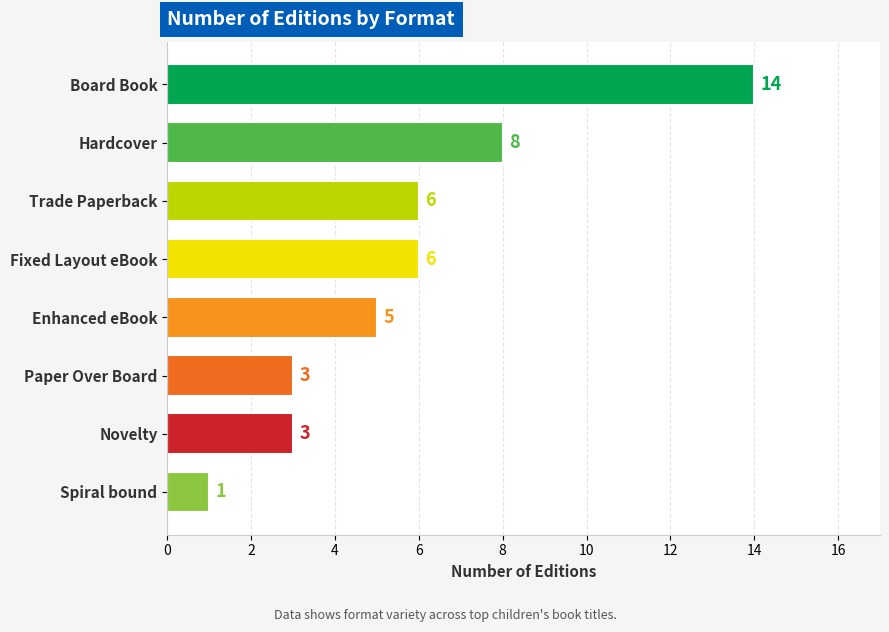

What is the greatest value displayed?

14